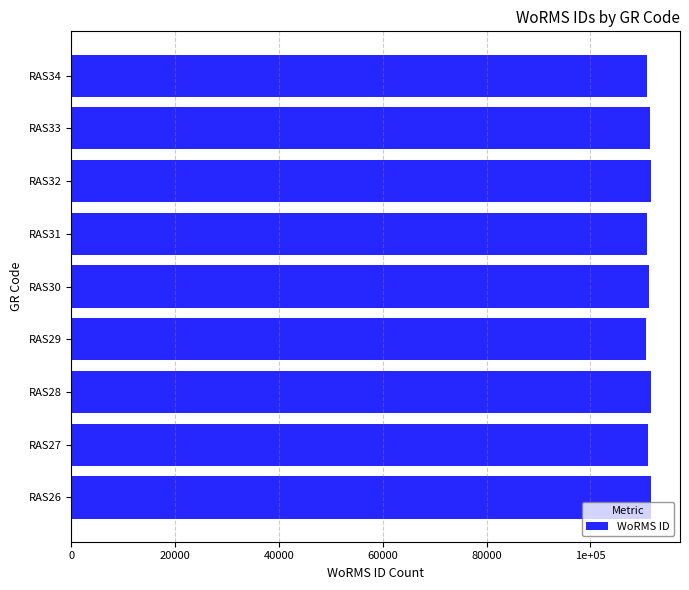

What is the minimum value shown in the chart?

110731